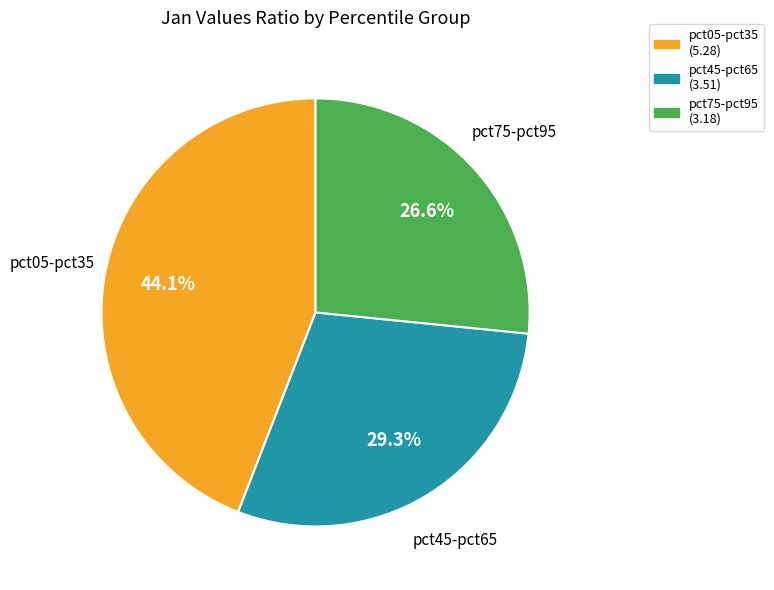

How many segments does this pie chart have?

3